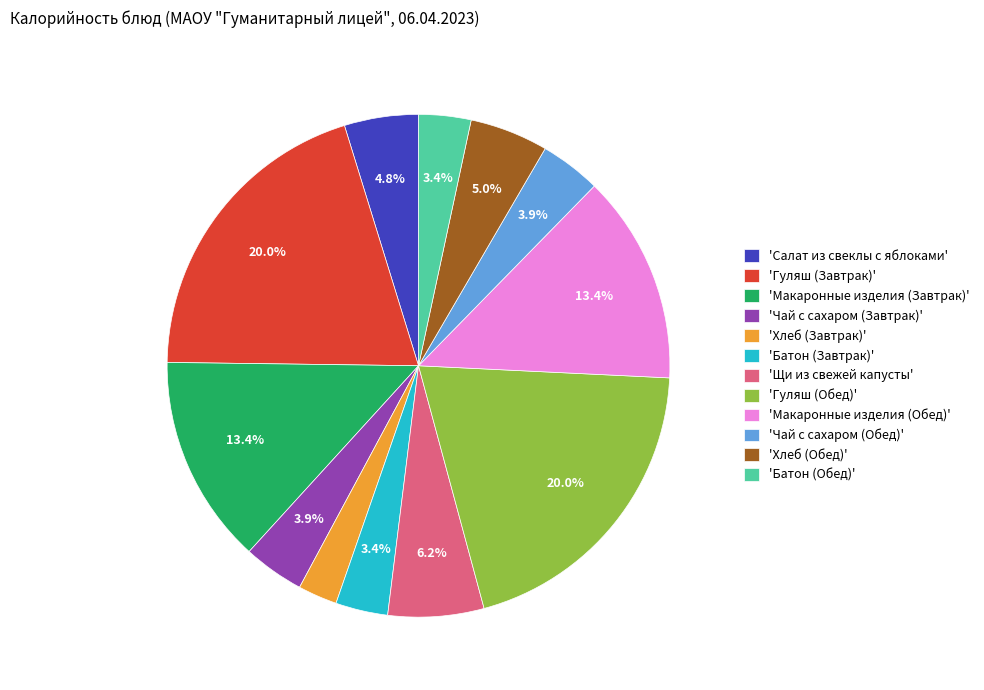

To the nearest percent, what is the average slice percentage?

8%